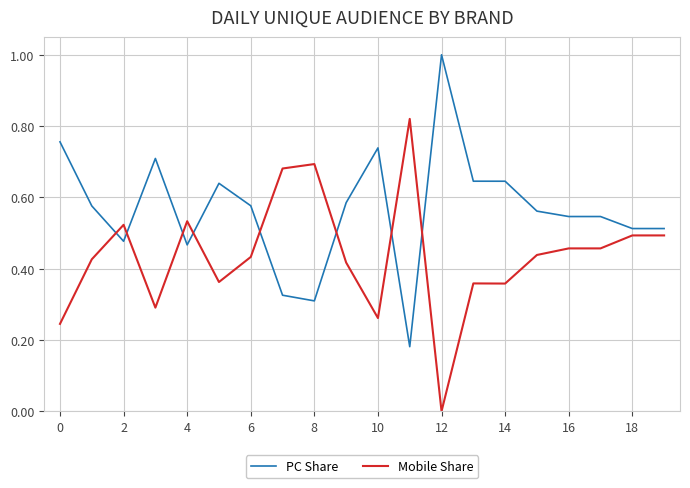

True or false: PC Share and Mobile Share cross at least once.

True